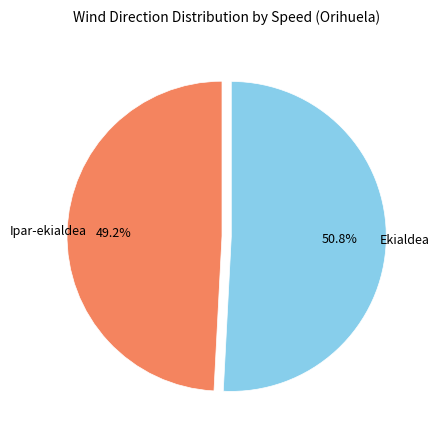

Is there a majority slice in this chart?

Yes